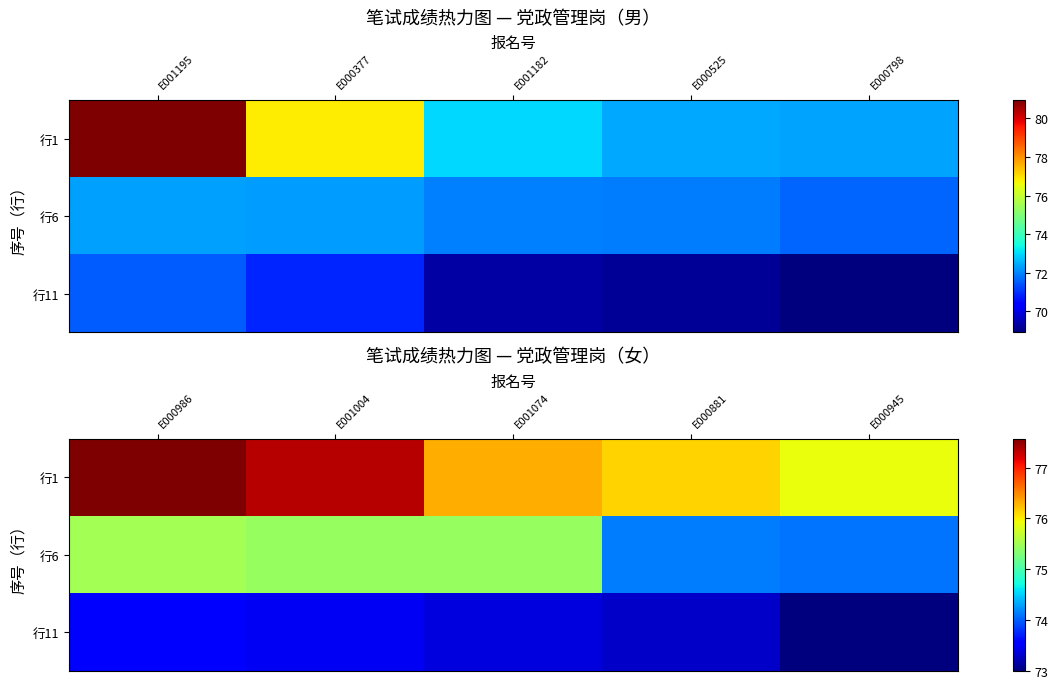

At which label does 行11 reach its minimum?

E000945